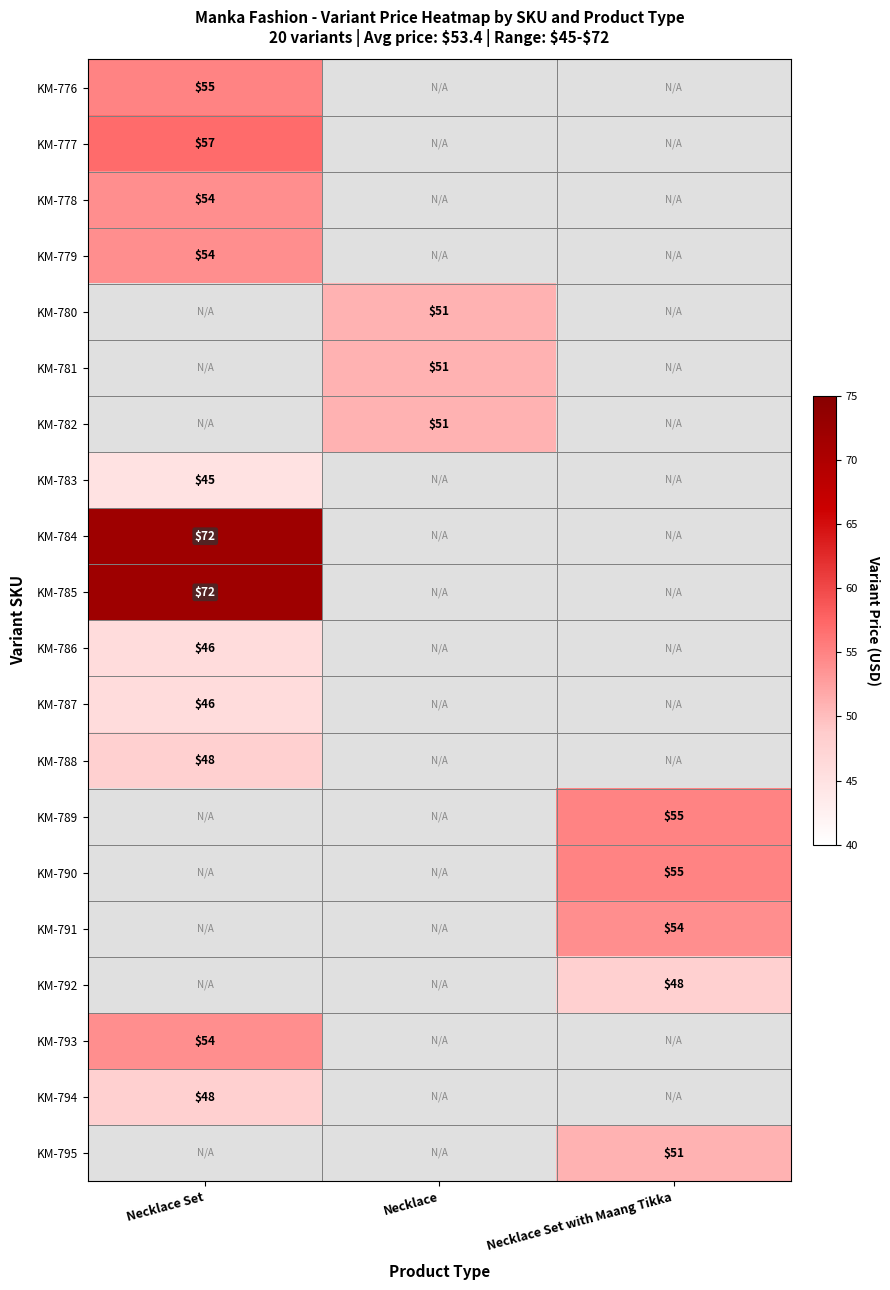

The KM-788 series shows 73 at Necklace Set. True or false?

False